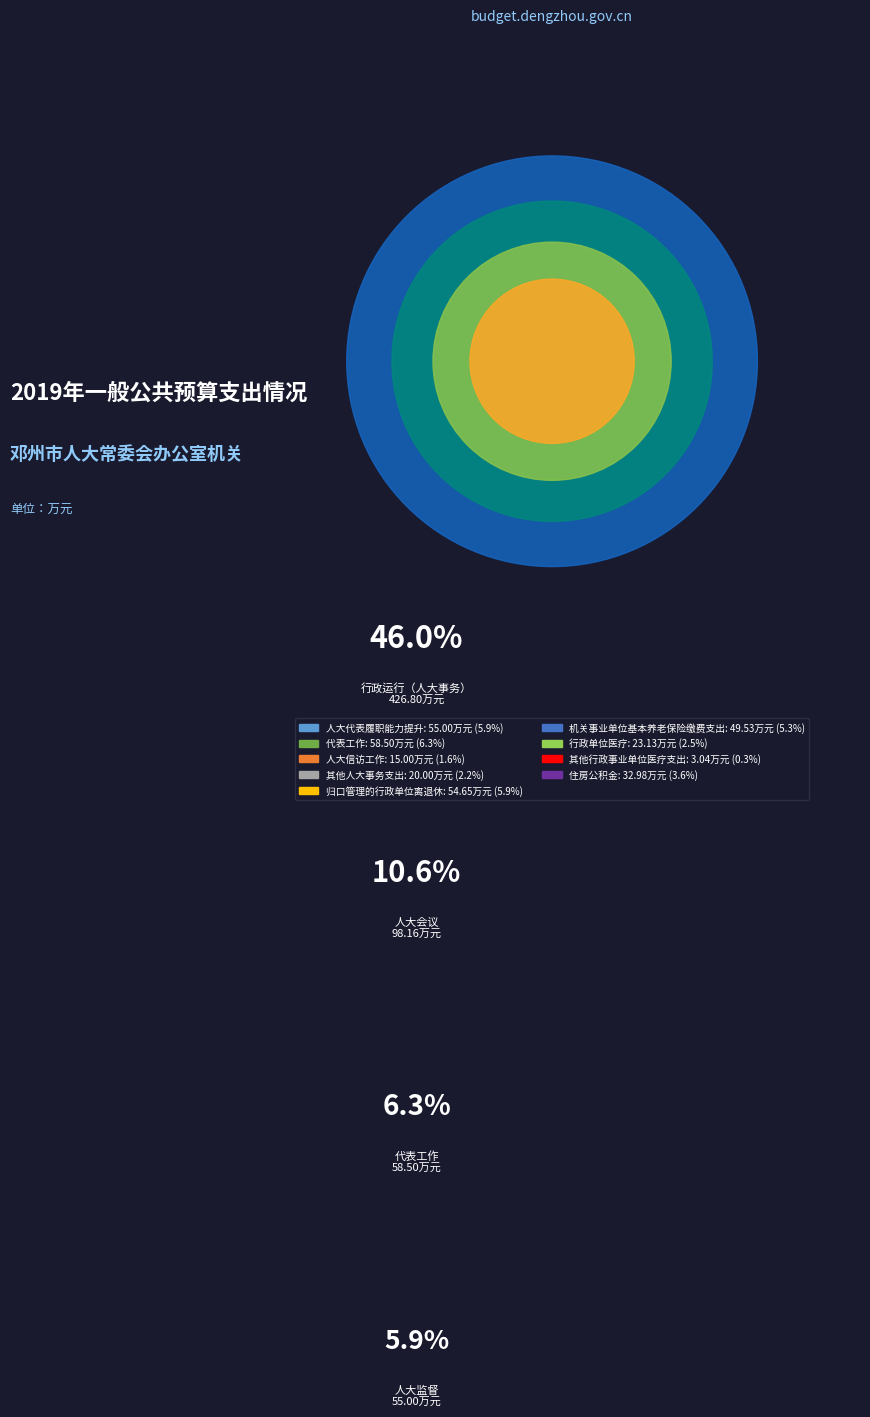

To the nearest percent, what is the difference between the largest and smallest slice percentages?

46%